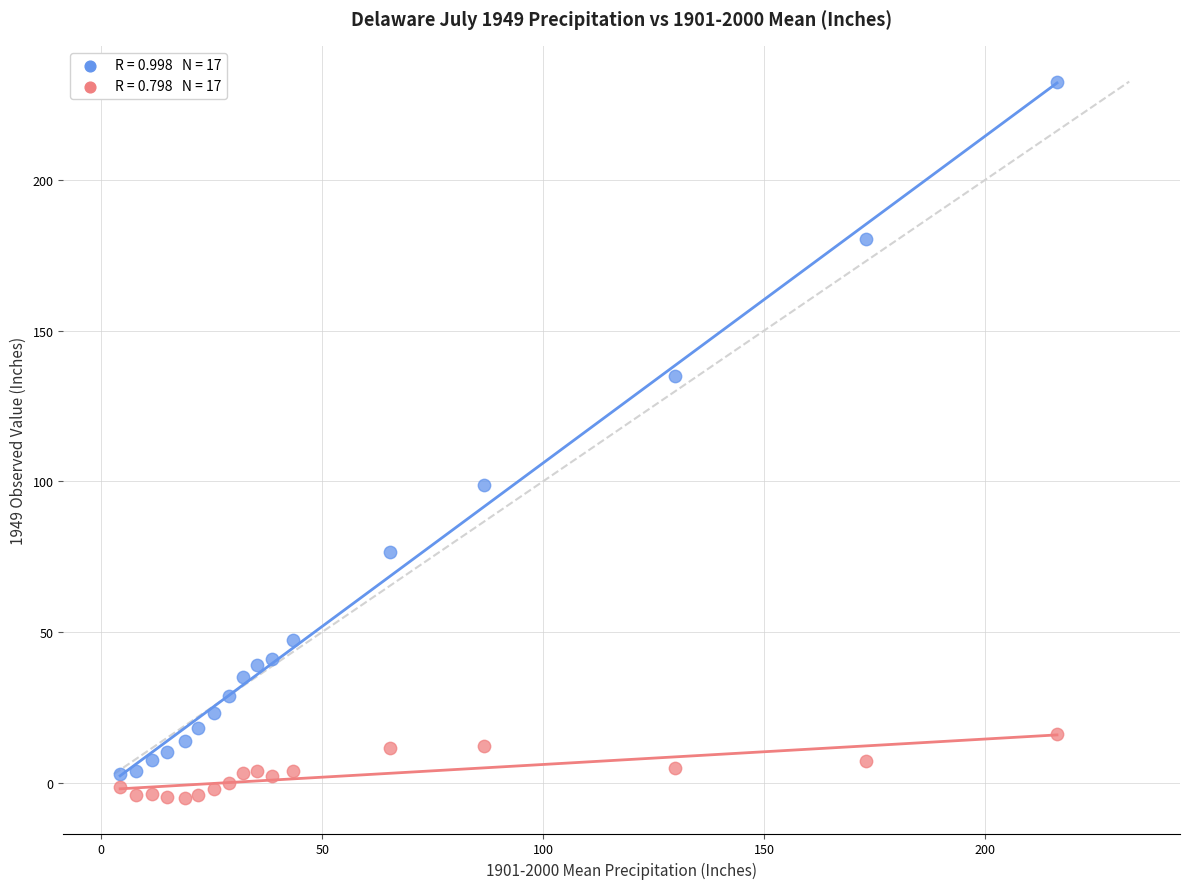

Across all series, what Y value is closest to 113?

98.7